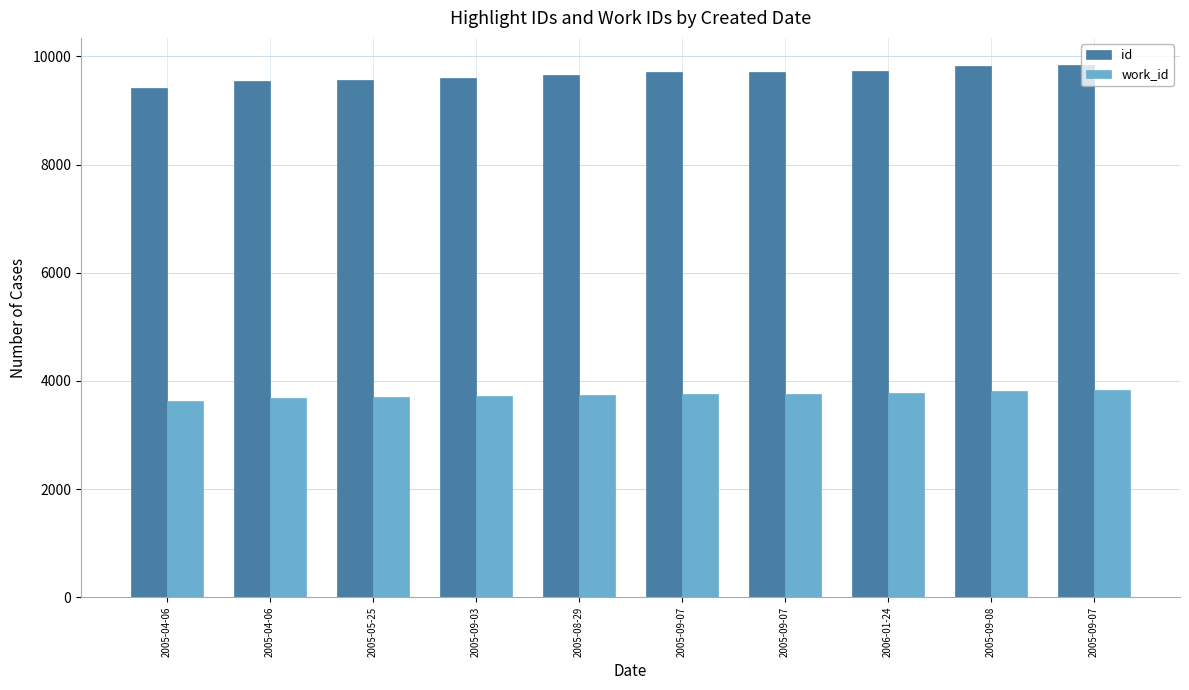

How many bars are there in total?

20